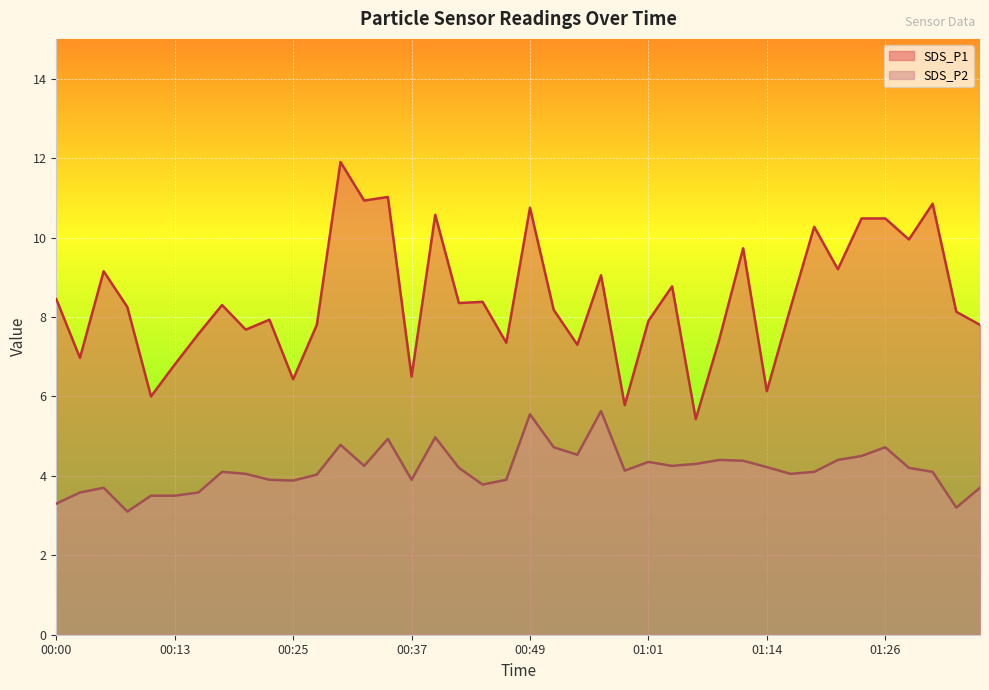

Which has a higher value, 00:27 or 01:16?

01:16